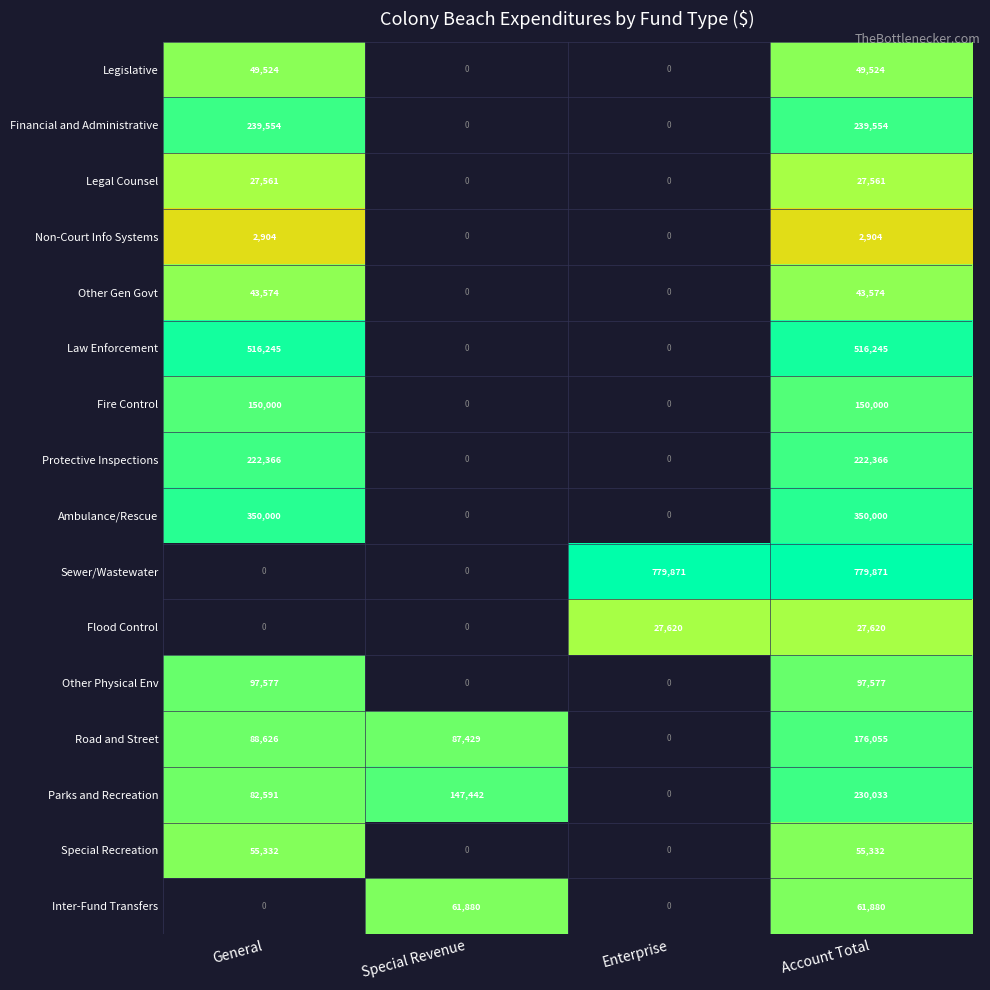

What is the total value across all series at Special Revenue?

296751